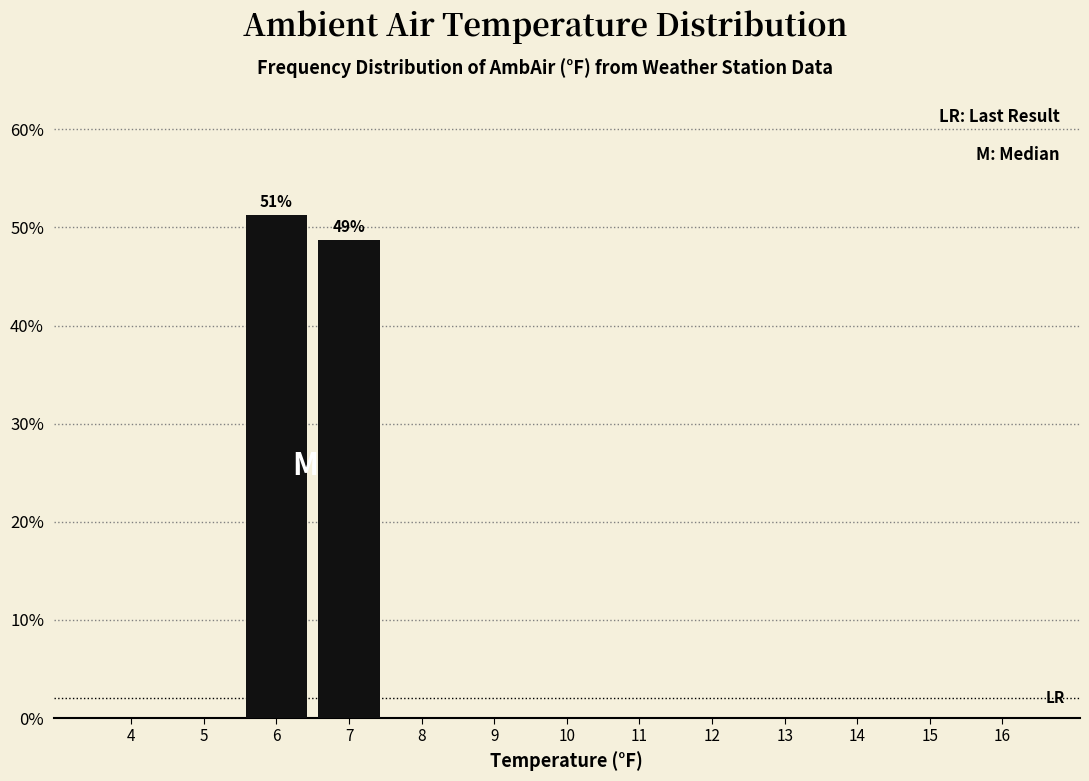

Reading left to right, extract all data points from this chart.

4=0.0	5=0.0	6=51.3	7=48.7	8=0.0	9=0.0	10=0.0	11=0.0	12=0.0	13=0.0	14=0.0	15=0.0	16=0.0